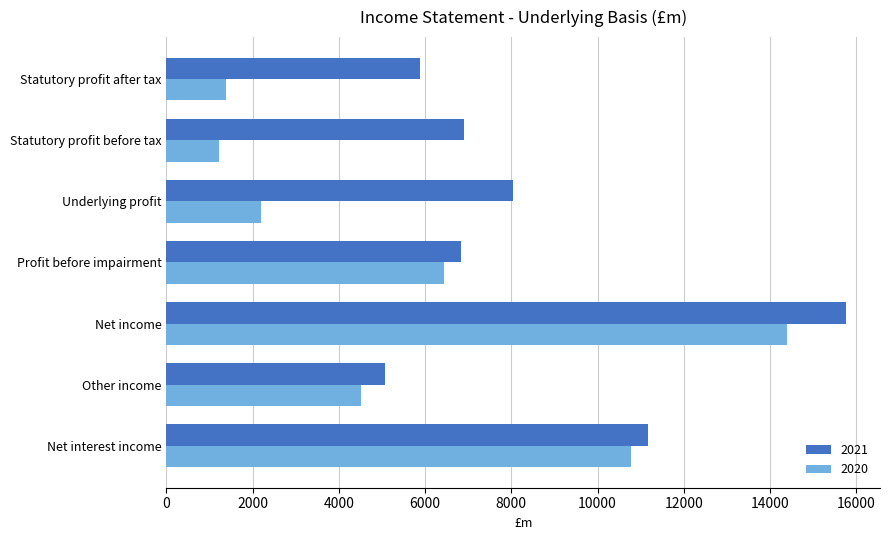

Rank the series by their maximum value, from highest to lowest.

2021, 2020